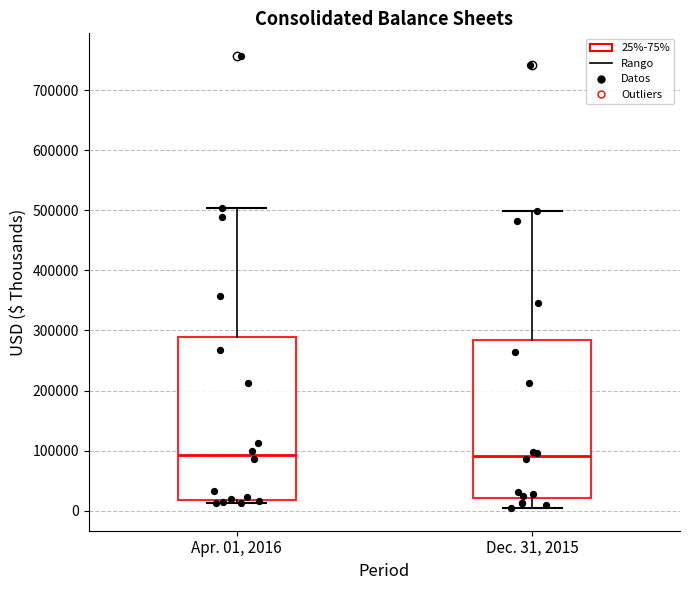

Reading left to right, read every box against the y-axis: the position of its median line, the range the box covers, and the ends of its whiskers. The values are not printed on the chart, so give them approximately, as read against the axis.

Apr. 01, 2016: median 90000, box 20000 to 290000, whiskers 10000 to 500000
Dec. 31, 2015: median 90000, box 20000 to 280000, whiskers 0 to 500000